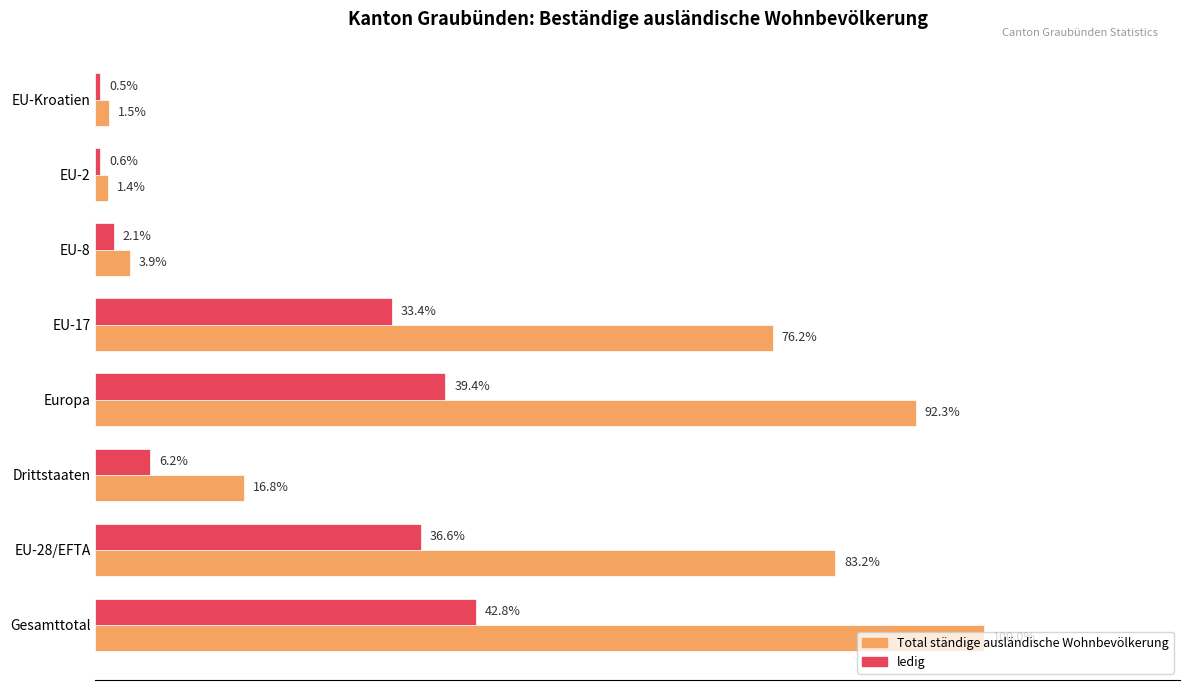

What are all the series names shown in the legend?

Total ständige ausländische Wohnbevölkerung, ledig